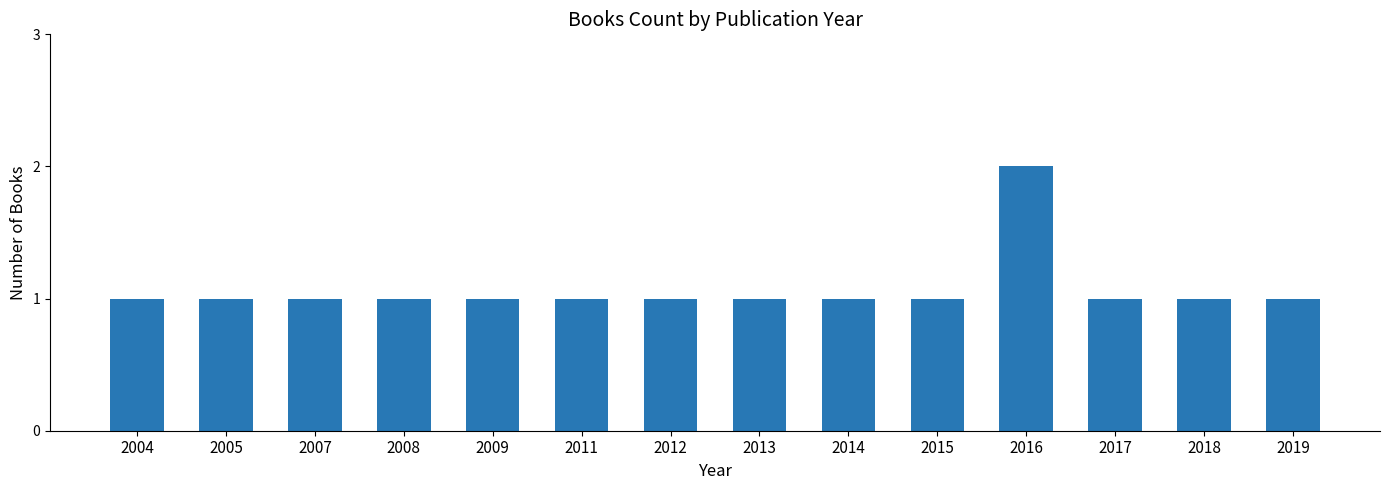

Reading right to left, extract all data points from this chart.

1	1	1	2	1	1	1	1	1	1	1	1	1	1